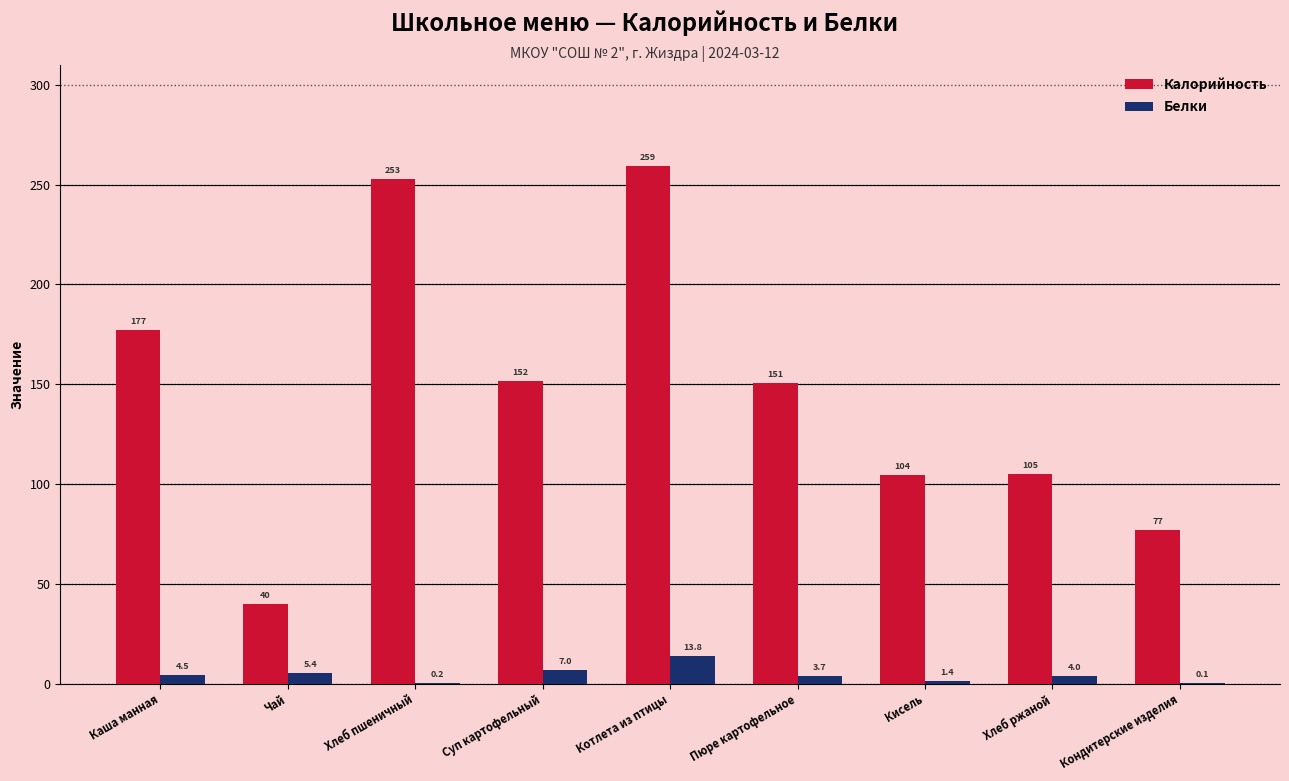

Which series has the largest total across all categories?

Калорийность